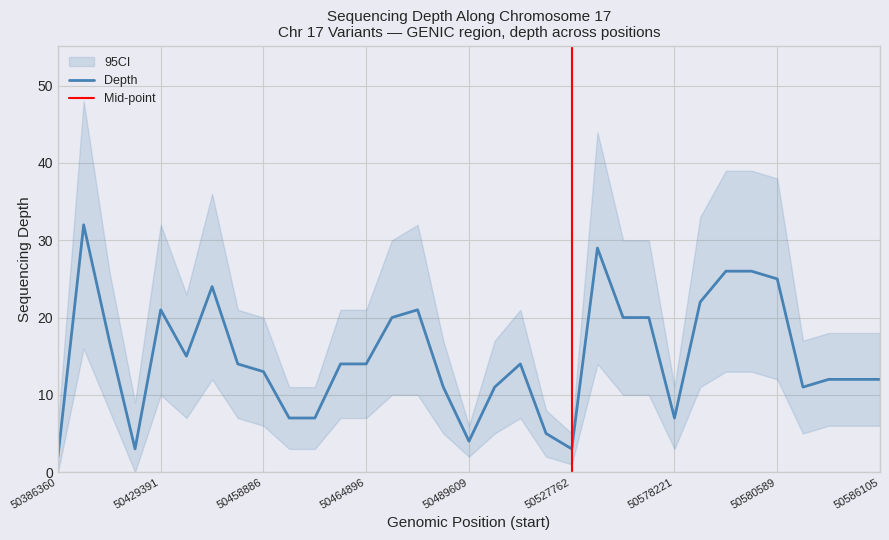

Is it true that Depth equals 4 at 50489609?

True